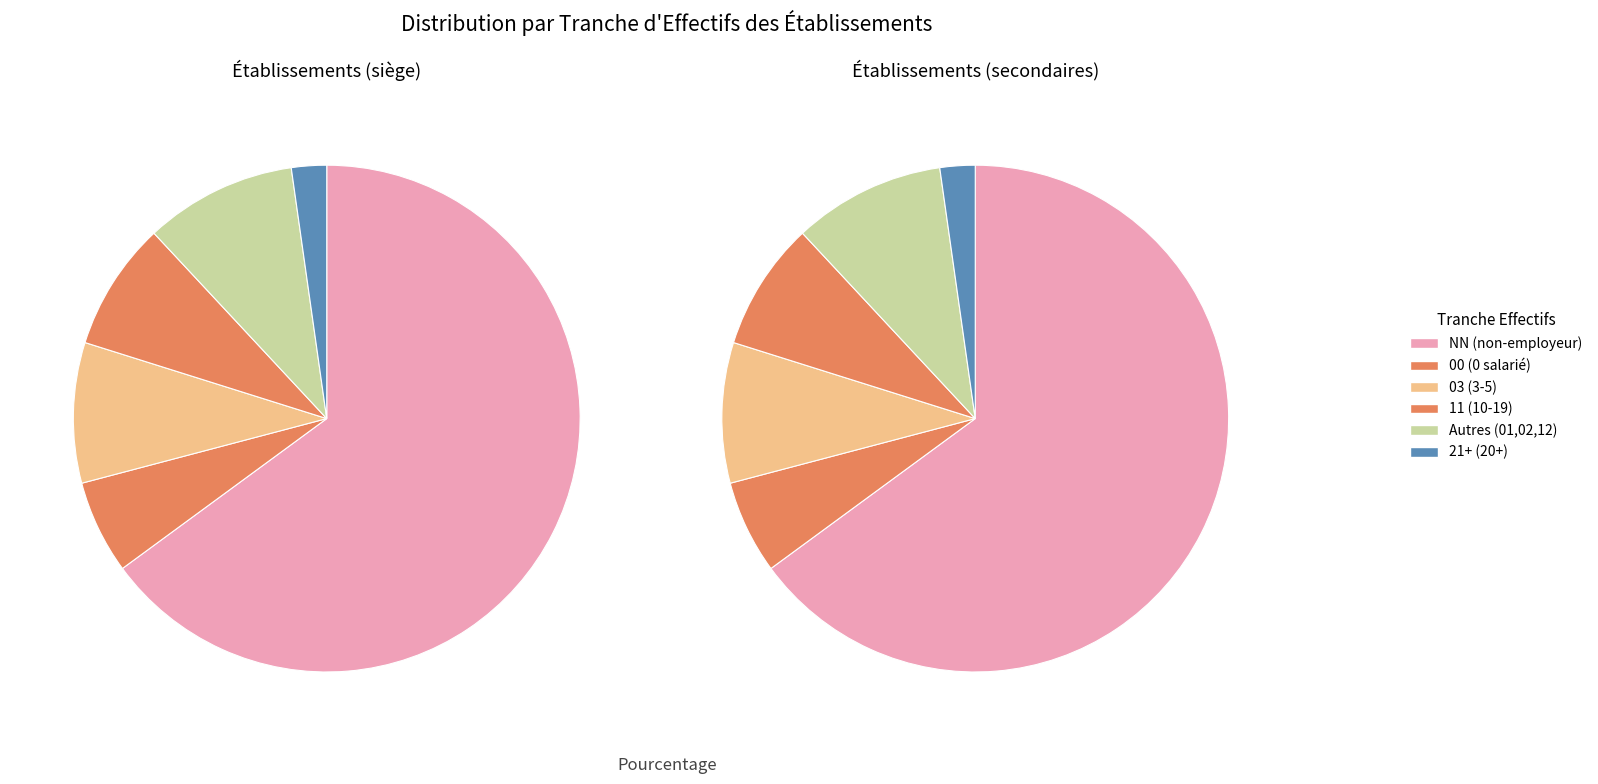

To the nearest percent, what is the difference between the 00 and 01 slice percentages?

3%